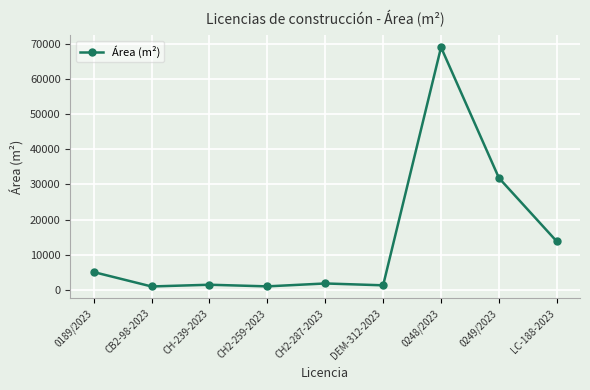

What is the label of the 4th point from the right?

DEM-312-2023